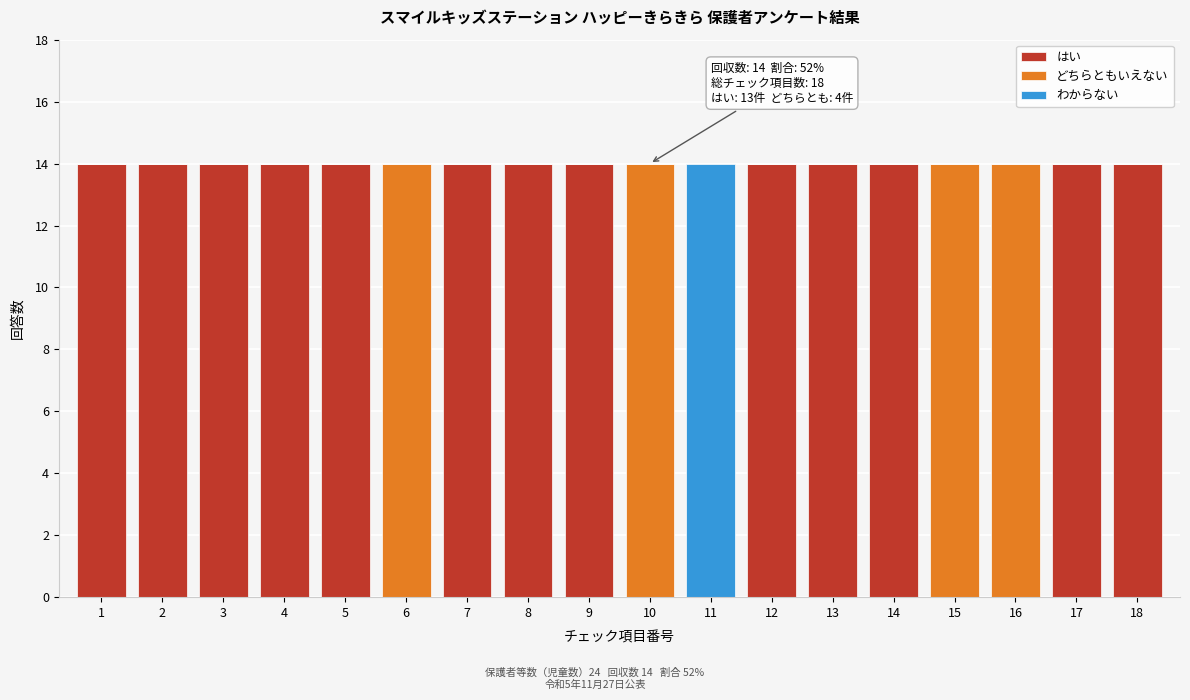

Read the はい value at 13.

14